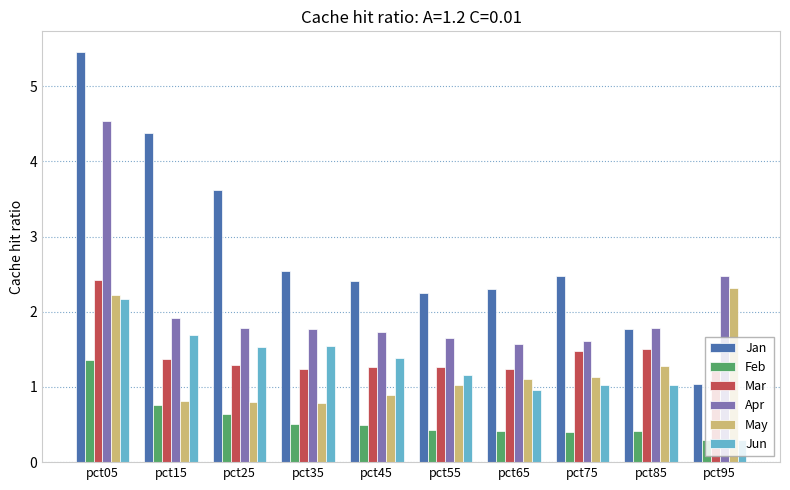

Which series changed the most between pct05 and pct45?

Jan